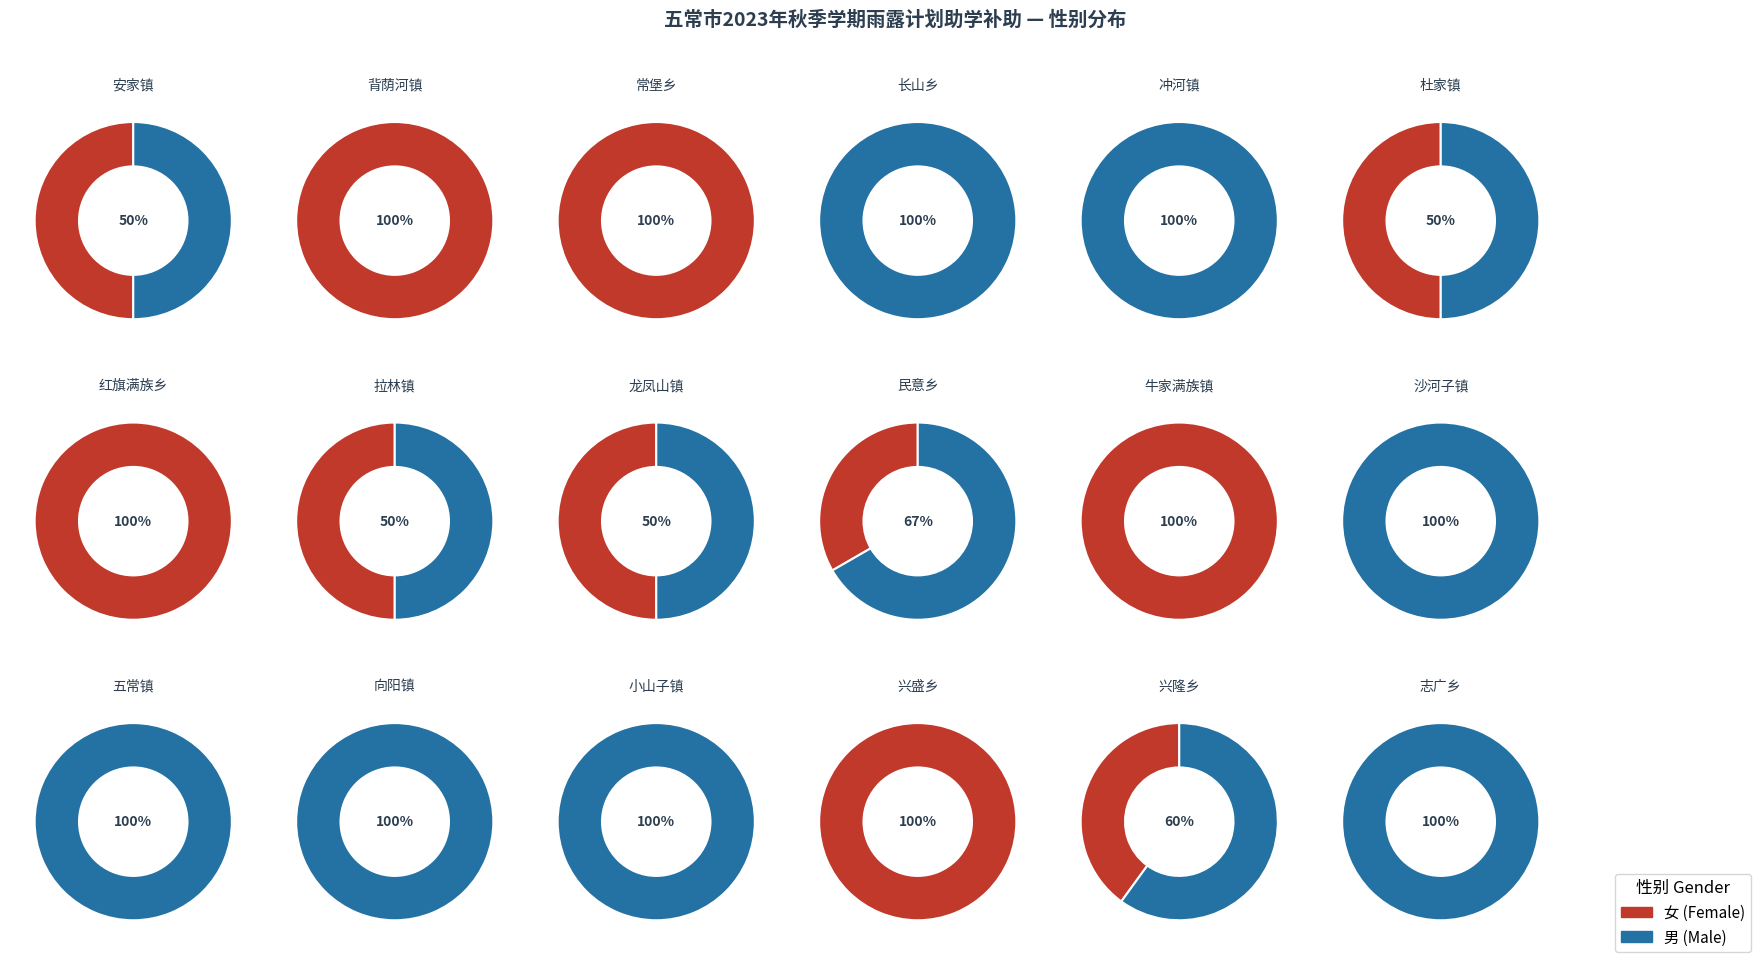

Which slice is the smallest?

女